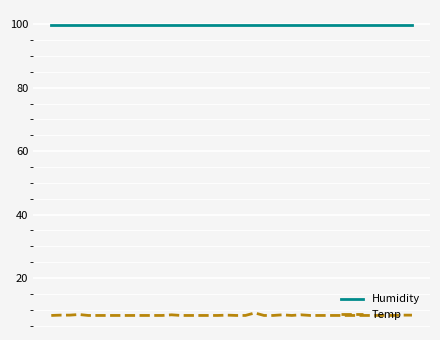

Which series has the widest spread of values?

Temp